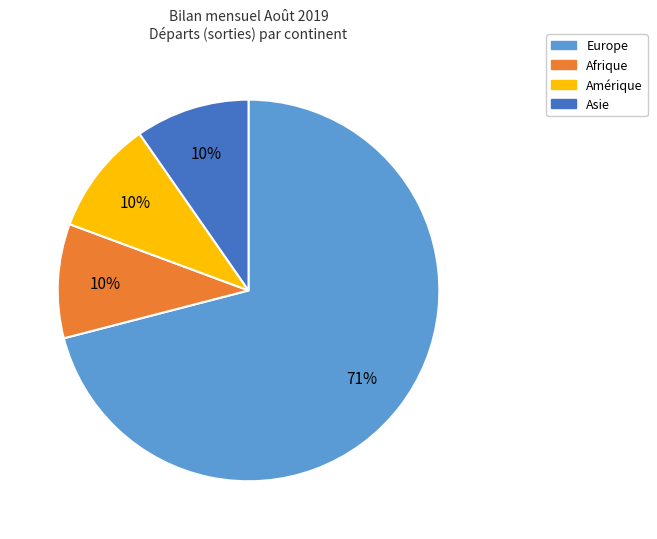

Which slice represents more than half of the pie?

Europe